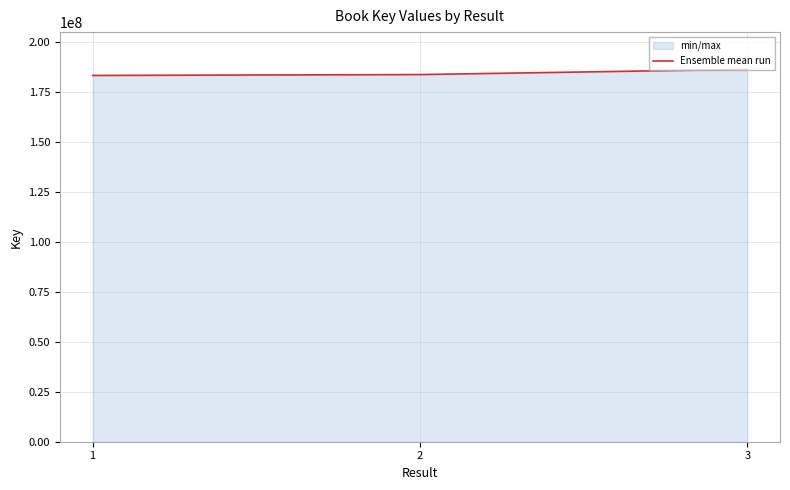

Count the number of categories in the chart.

3